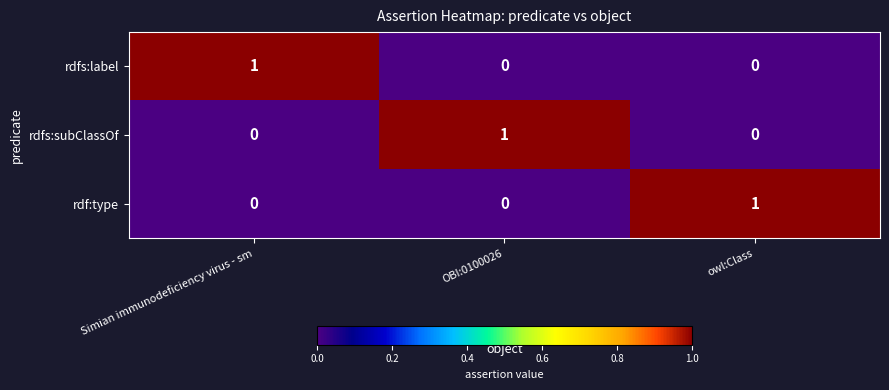

Is the value of rdfs:label at owl:Class greater than the value of rdf:type at owl:Class?

No